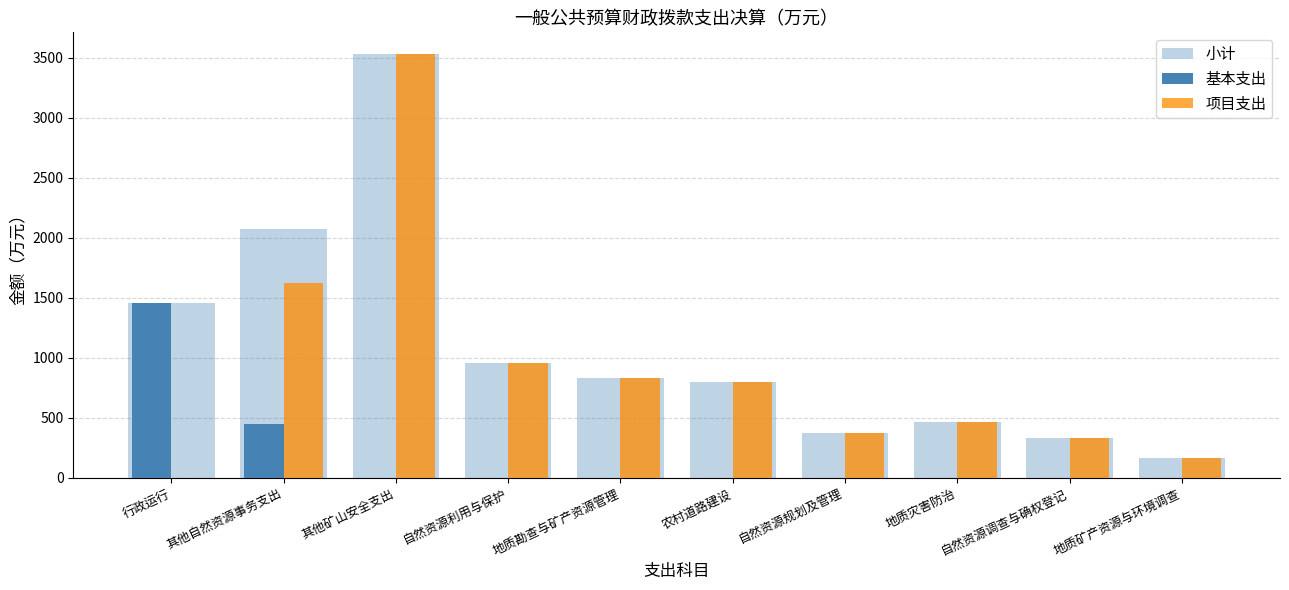

How many groups of bars are there?

10